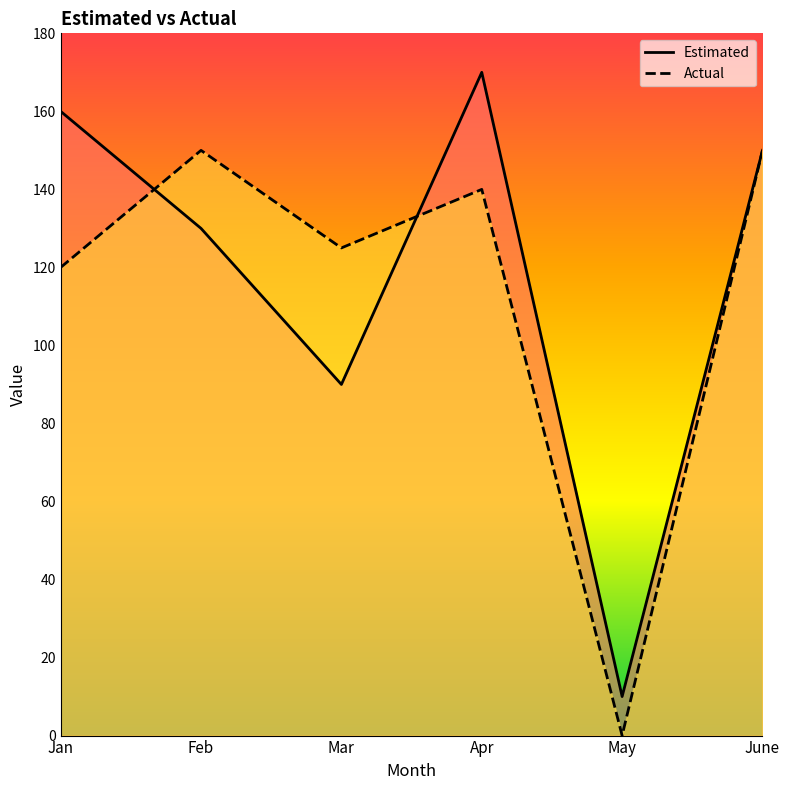

What is the spread (max minus min) of values at Apr?

30